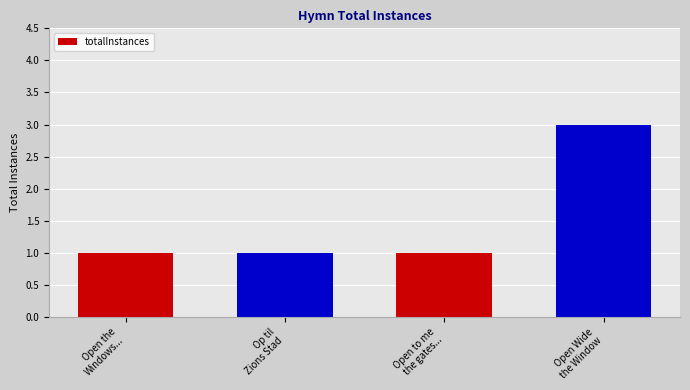

Which category has the highest value across all series?

Open Wide
the Window